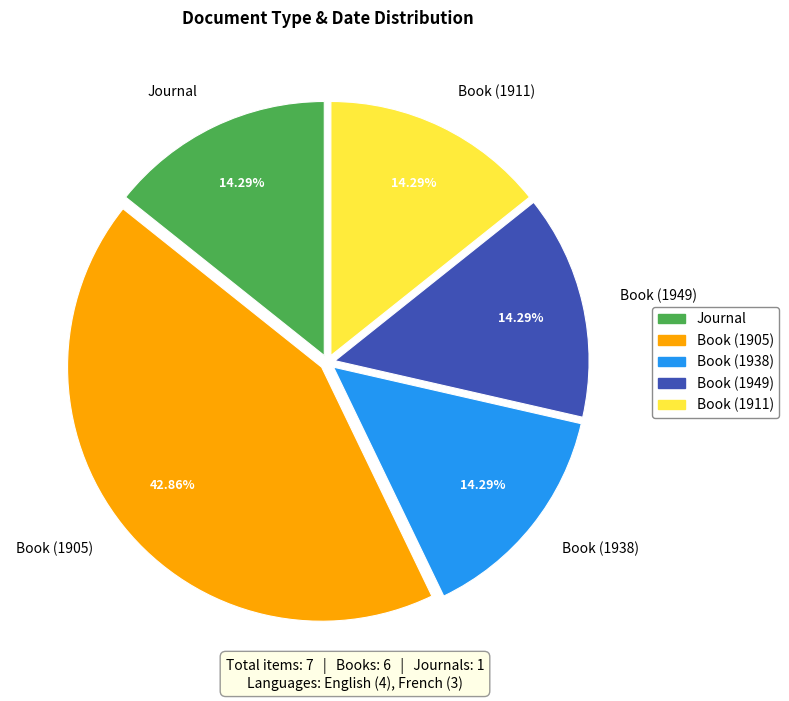

Is there a majority slice in this chart?

No